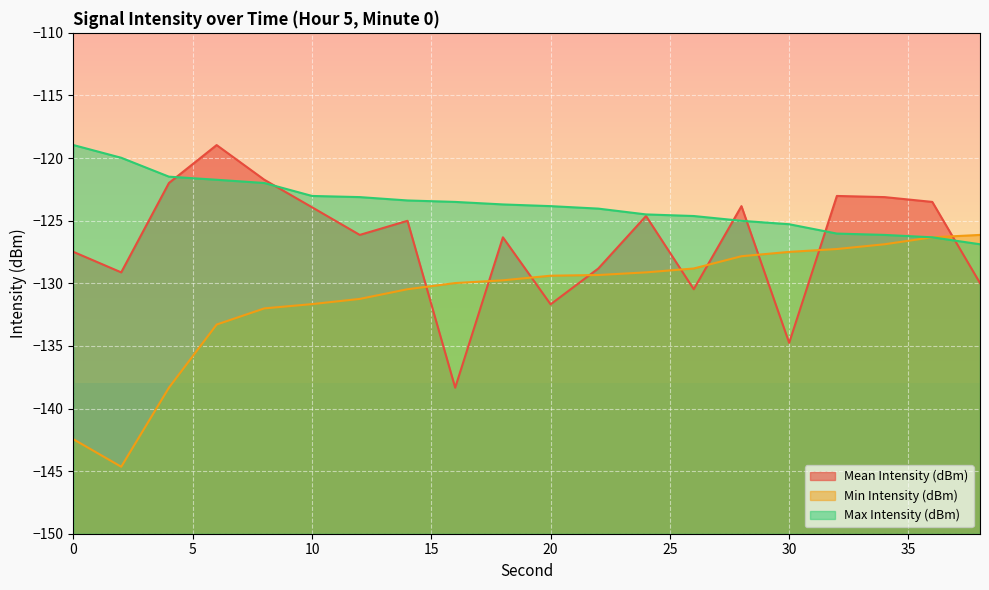

Which series changed the most between 0 and 16?

Min Intensity (dBm)